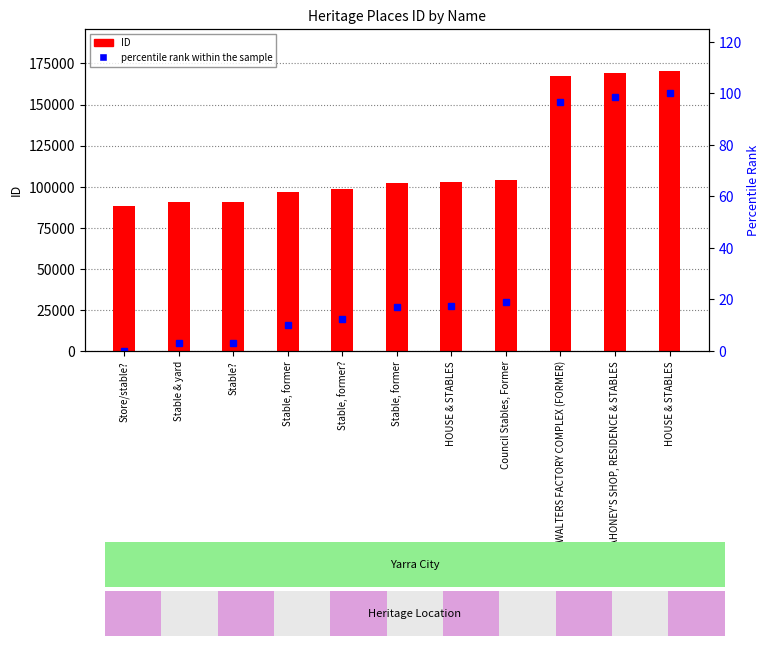

True or false: ID (value) has a value of 233891.1 at MAHONEY'S SHOP, RESIDENCE & STABLES.

False